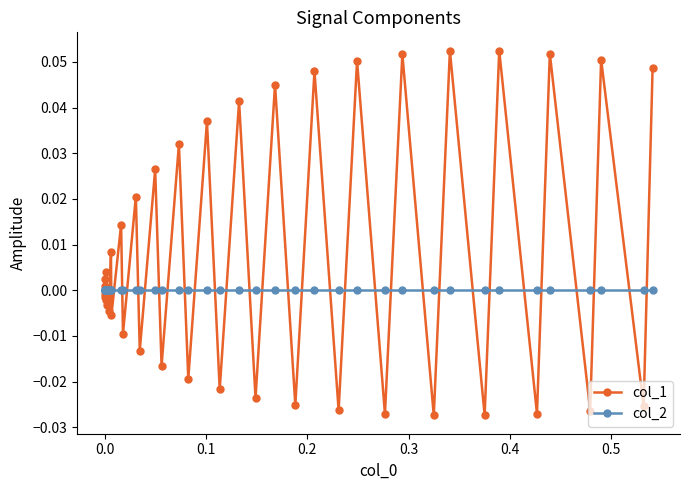

Which series has the largest total across all categories?

col_1